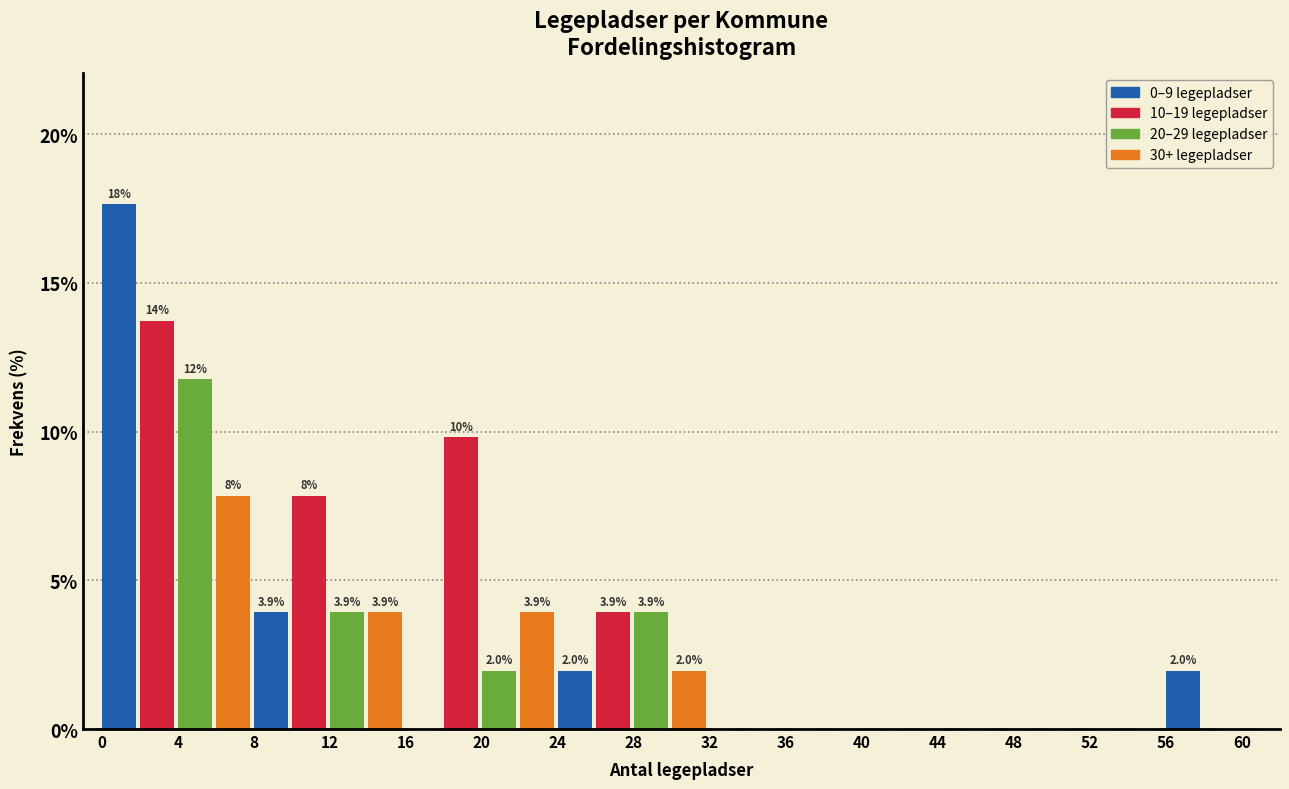

Which range on the x-axis has the tallest bar?

0 to 2